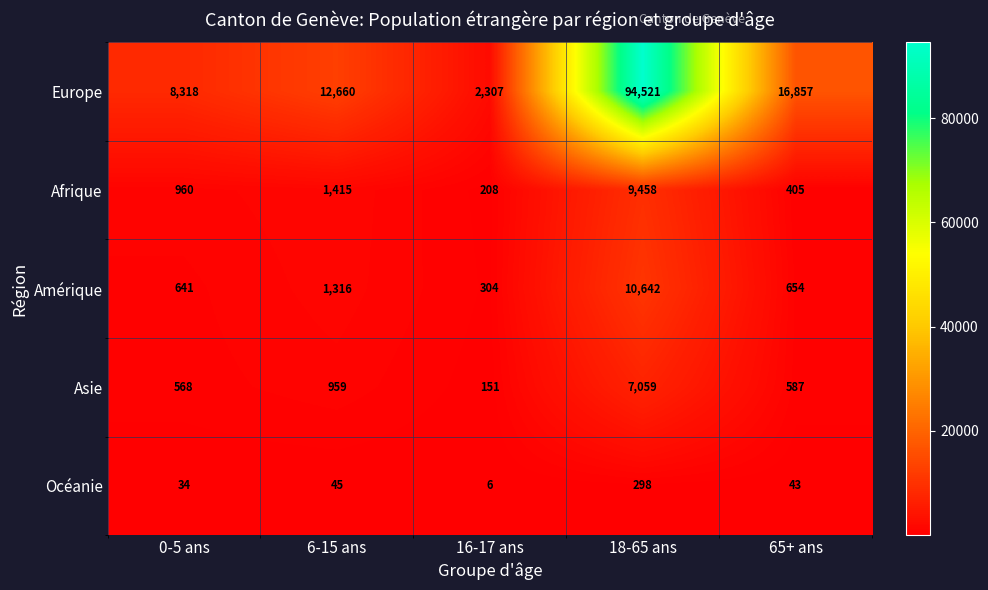

Read the Europe value at 0-5 ans, to the nearest 50.

8300